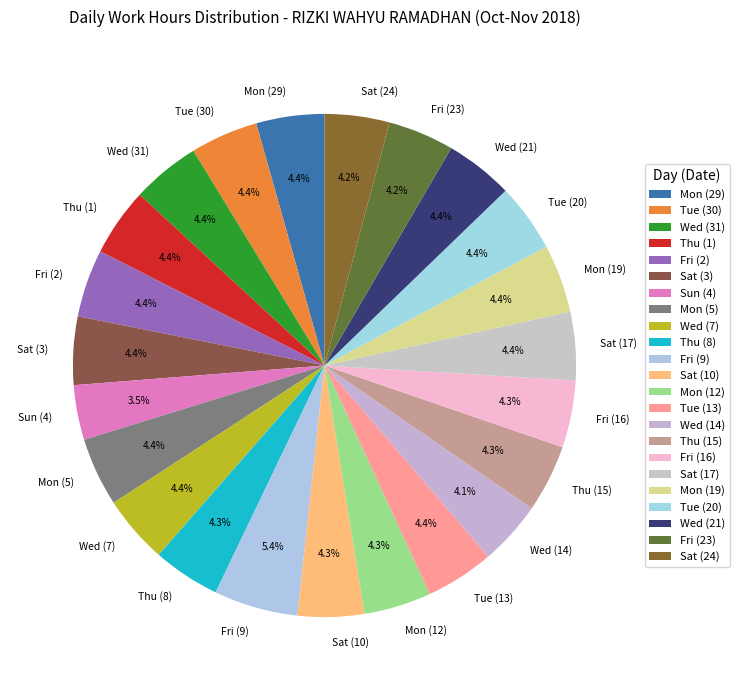

Is it true that Sat (24) is 4% of the pie?

True